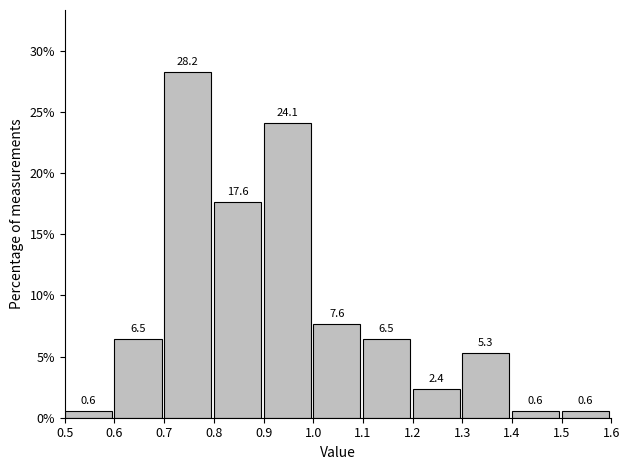

How tall is the bar that spans 1.1 to 1.2 on the x-axis?

6.5